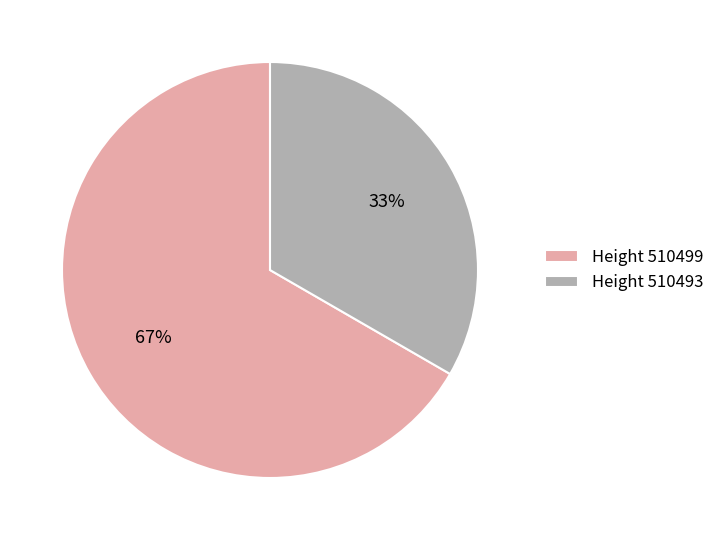

To the nearest percent, what is the average slice percentage?

50%